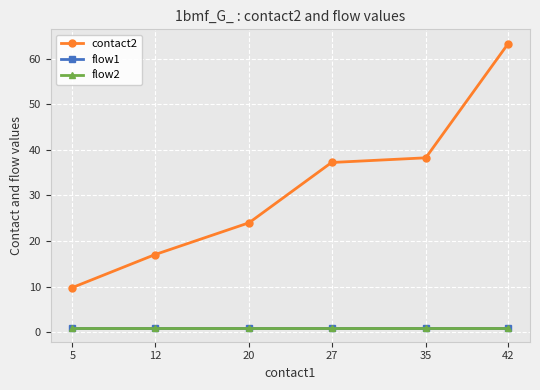

Which category has the lowest value in the contact2 series?

5